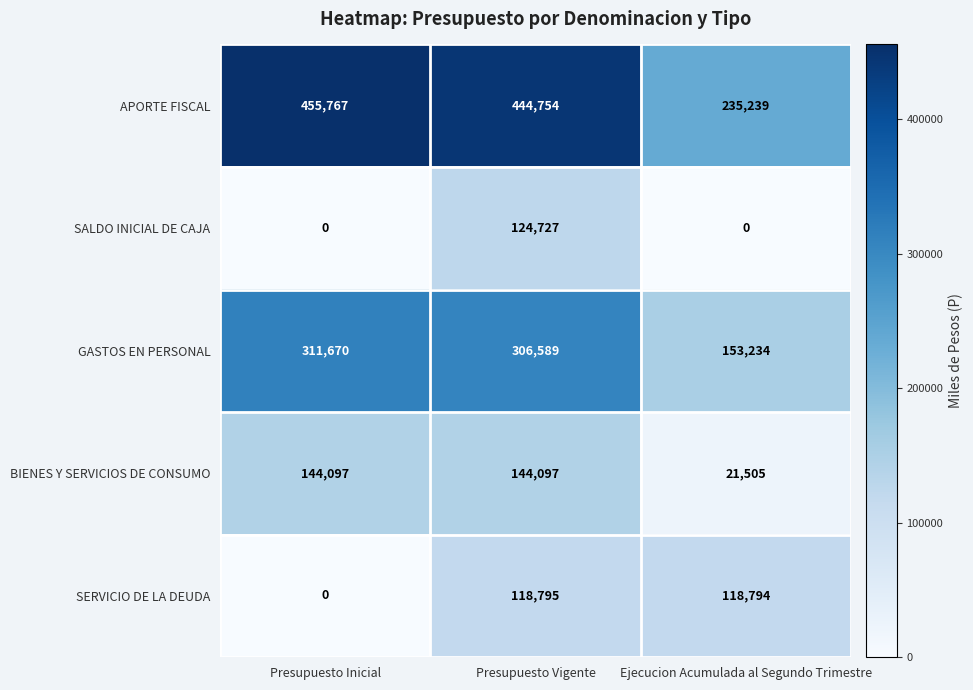

Rank the series at Presupuesto Vigente from lowest to highest value.

SERVICIO DE LA DEUDA, SALDO INICIAL DE CAJA, BIENES Y SERVICIOS DE CONSUMO, GASTOS EN PERSONAL, APORTE FISCAL